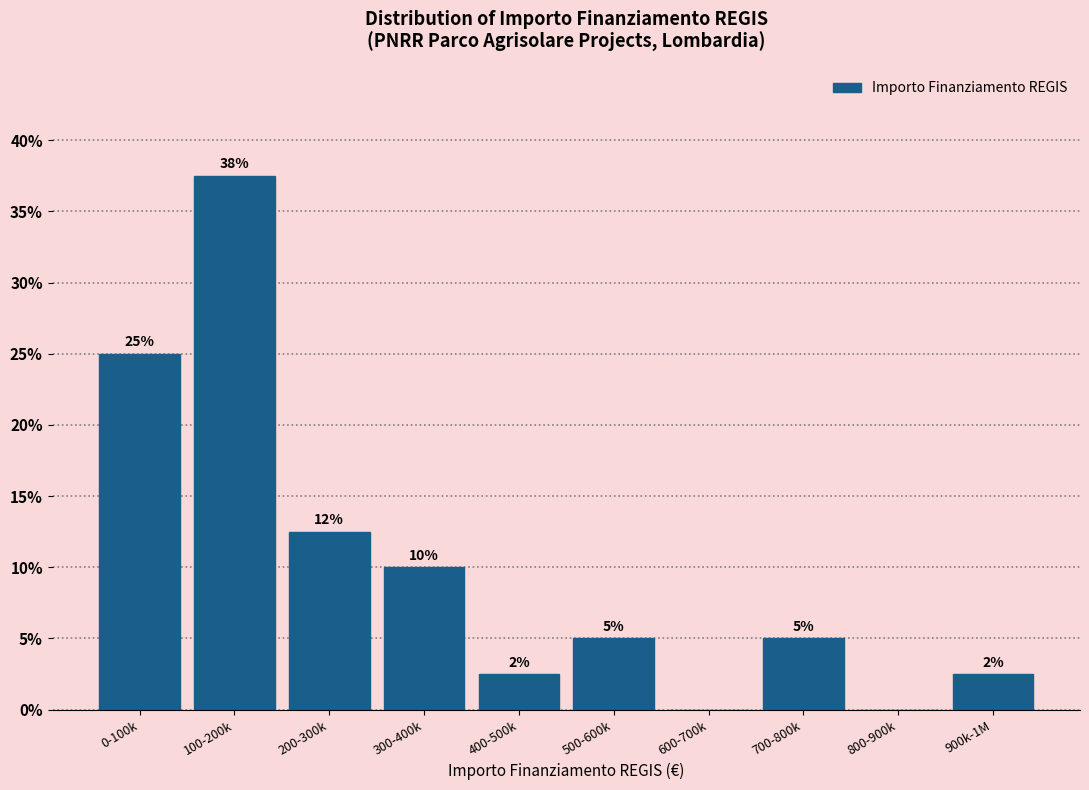

Where is the data nearest to the value 18?

200-300k